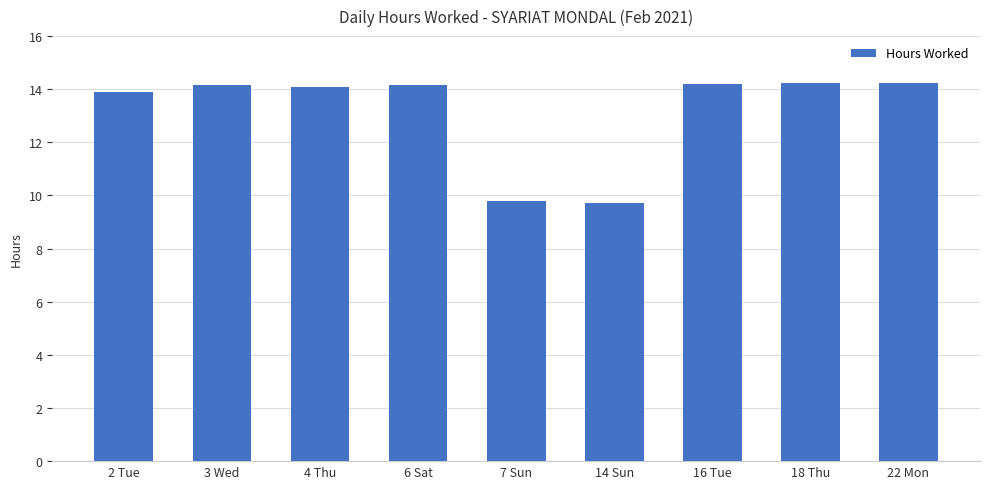

Where is the data nearest to the value 11?

7 Sun